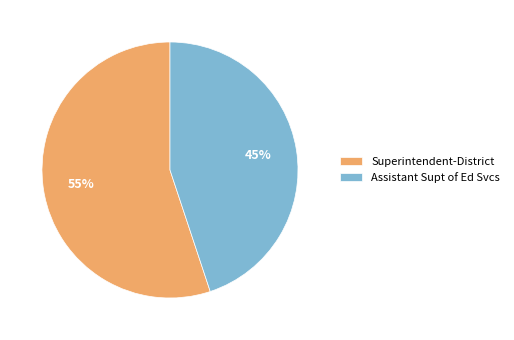

Is there any slice that represents more than half of the pie?

Yes